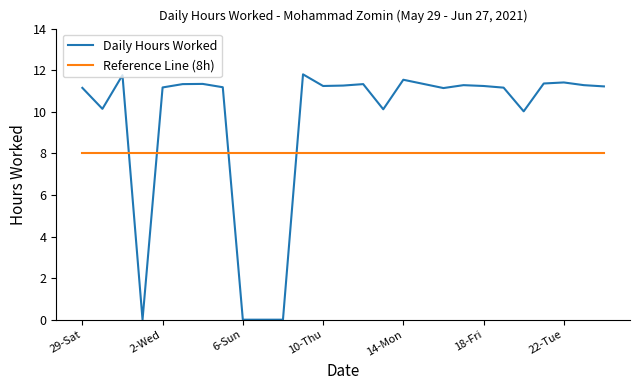

What is the sum of all Daily Hours Worked values?

256.8